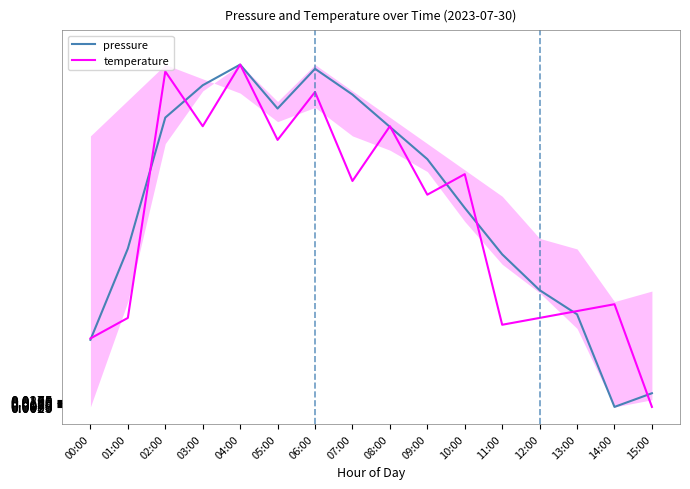

List the series in order of their overall mean, highest first.

pressure, temperature